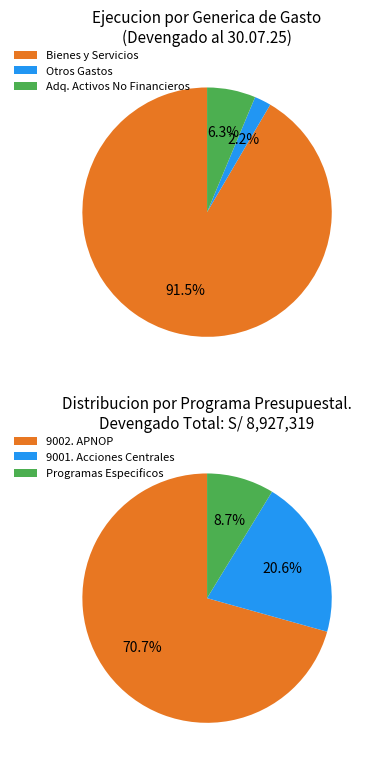

Which category accounts for the majority?

BIENES Y SERVICIOS